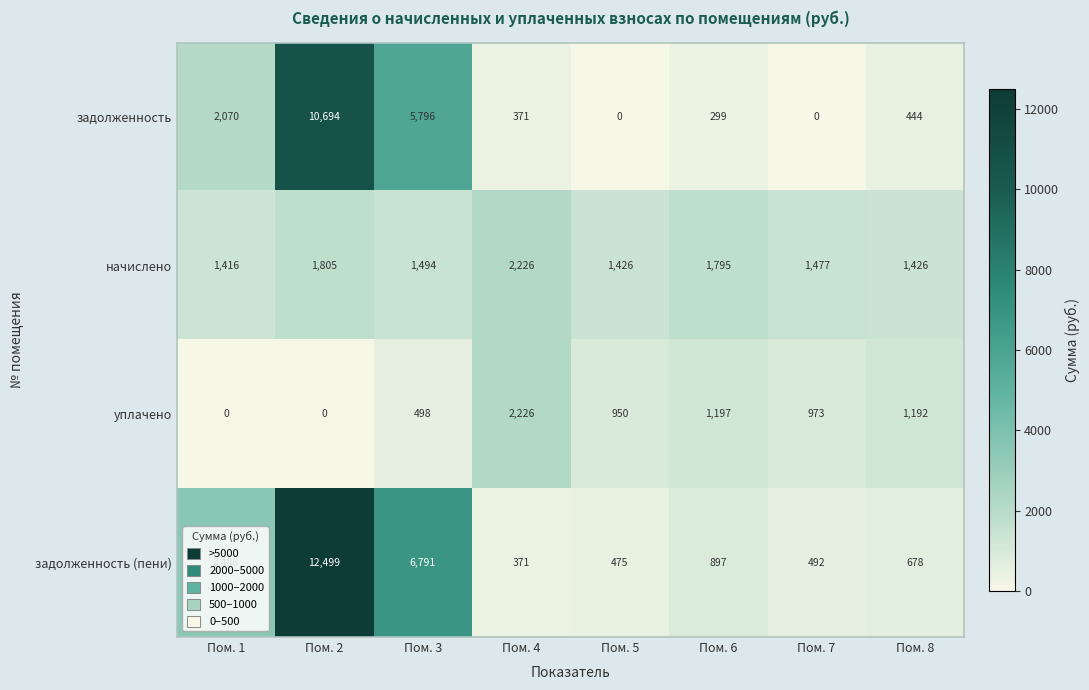

Where is задолженность (пени) nearest to the value 6435?

Пом. 3